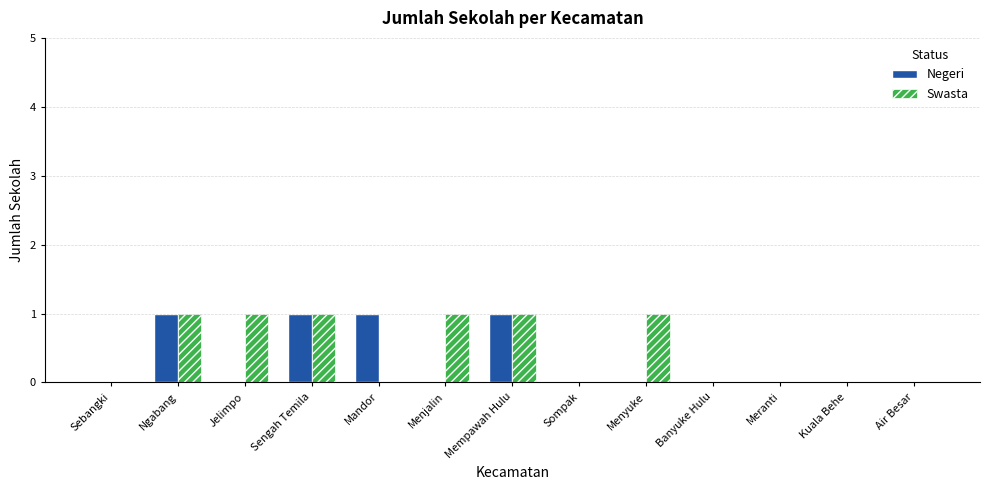

True or false: Negeri has a value of 2 at Mandor.

False